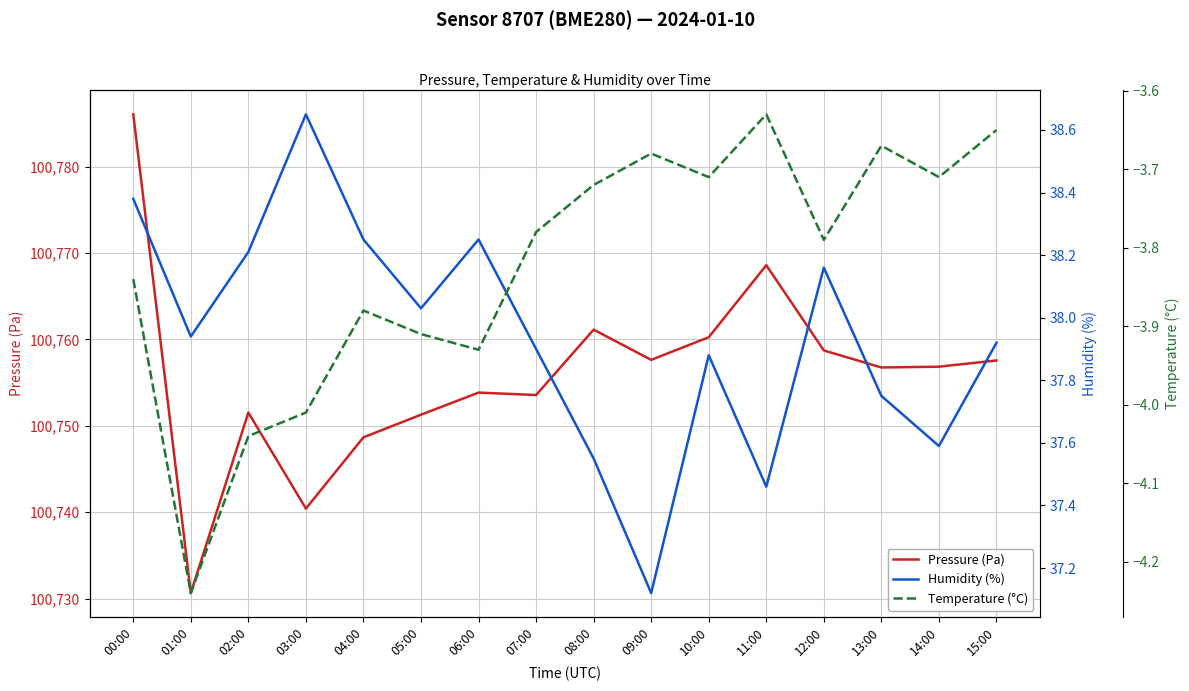

What is the label of the 11th point from the left?

10:00